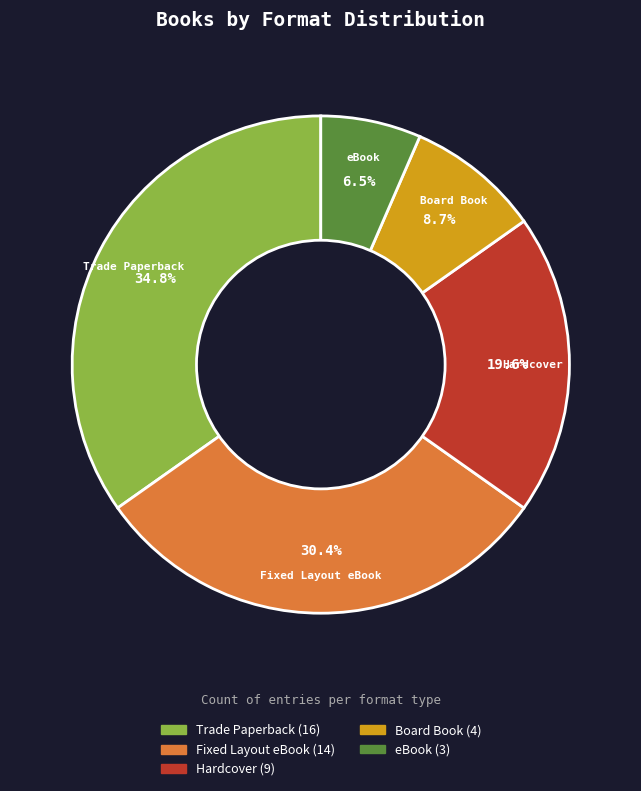

Rank the categories by value from lowest to highest.

eBook, Board Book, Hardcover, Fixed Layout eBook, Trade Paperback